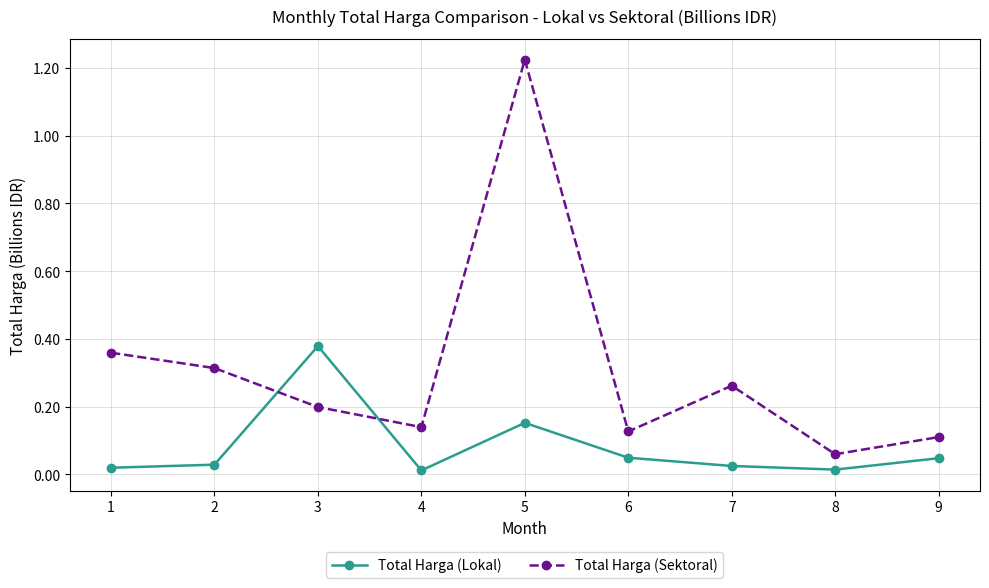

True or false: Total Harga (Sektoral) has more than 2 interior local peaks.

False